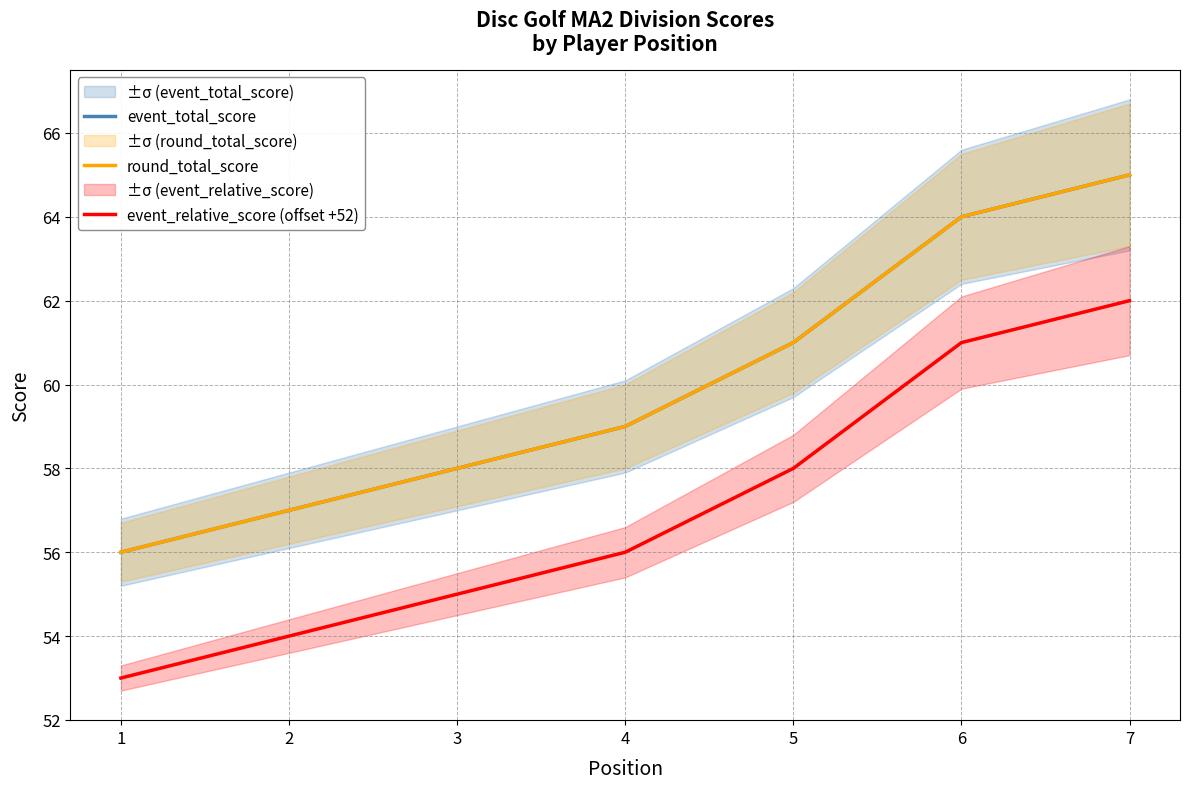

Which category has the highest value in the round_total_score series?

7